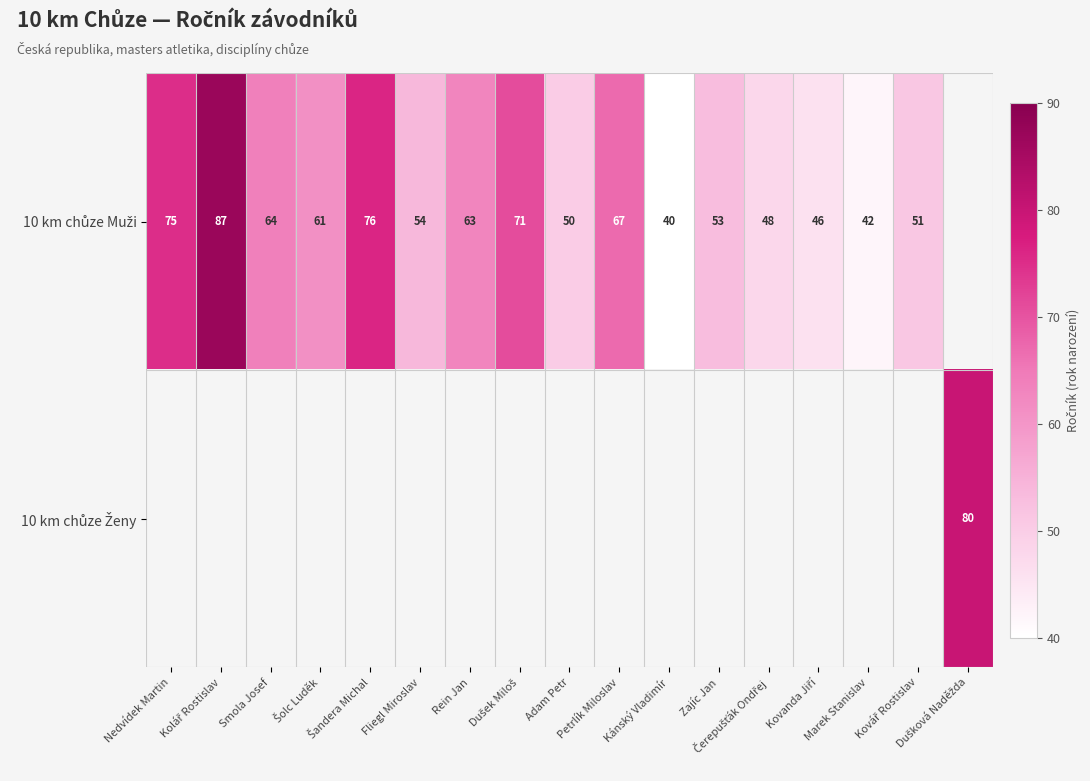

Between Kolář Rostislav and Nedvídek Martin, which is larger?

Kolář Rostislav